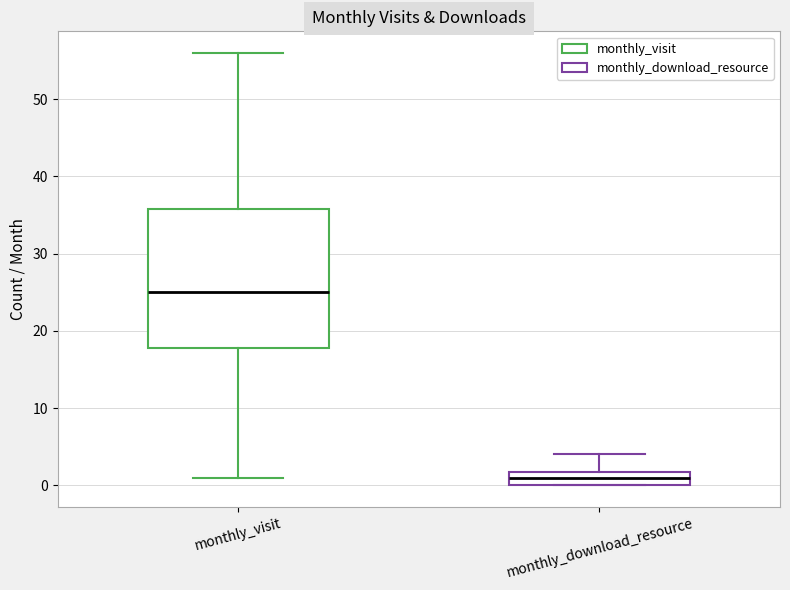

Reading left to right, transcribe this box plot: for each box, give where its median line is, the range the box spans, and where its two whiskers end, as read against the y-axis. The values are not printed on the chart, so give them approximately, as read against the axis.

monthly_visit: median 25, box 18 to 36, whiskers 1 to 56
monthly_download_resource: median 1, box 0 to 2, whiskers 0 to 4